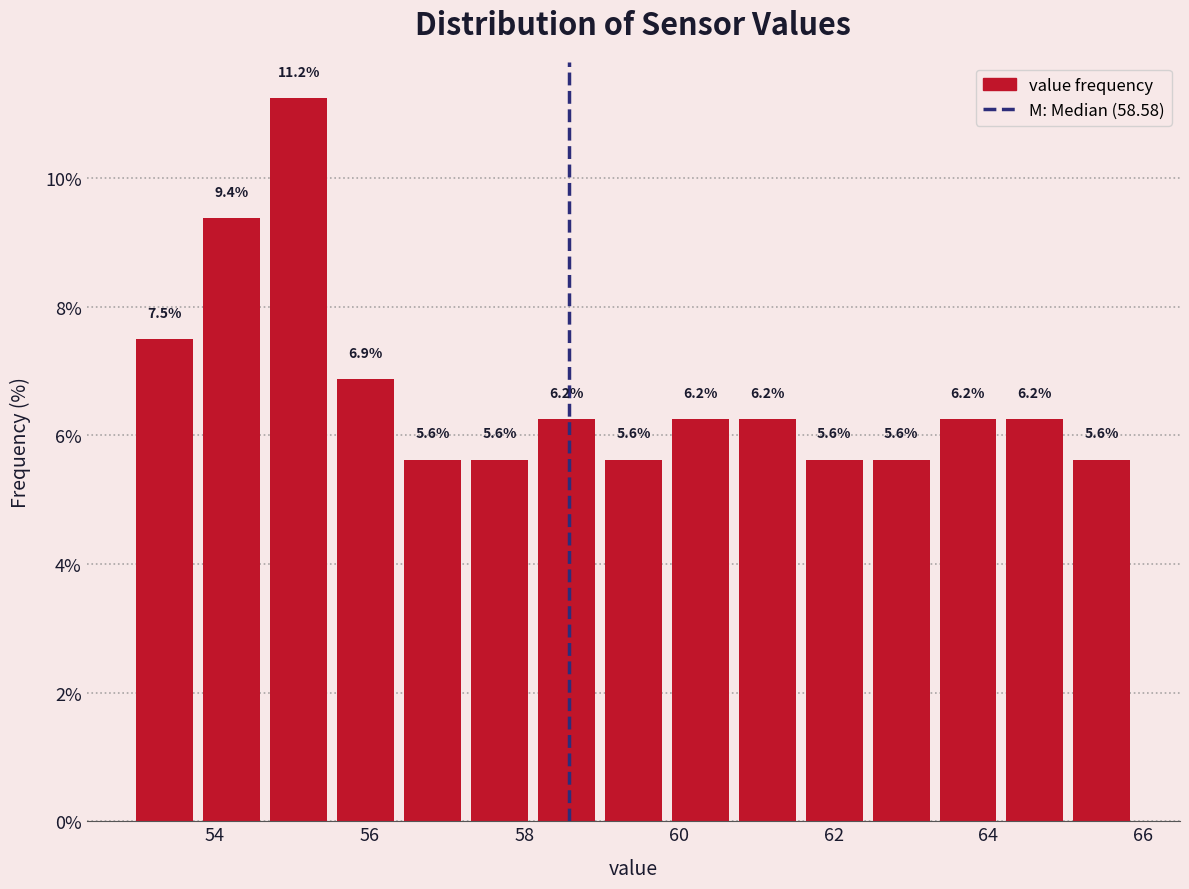

Which range on the x-axis has the tallest bar?

54.6 to 55.6